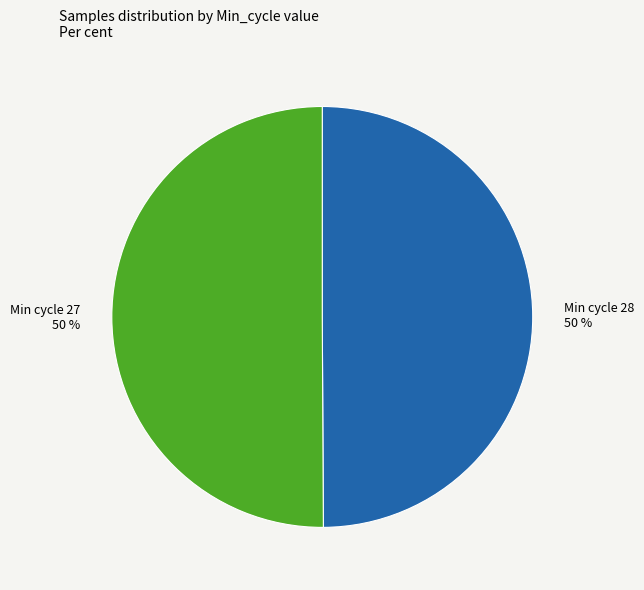

Is it true that Min cycle 28 50 % is 44% of the pie?

False